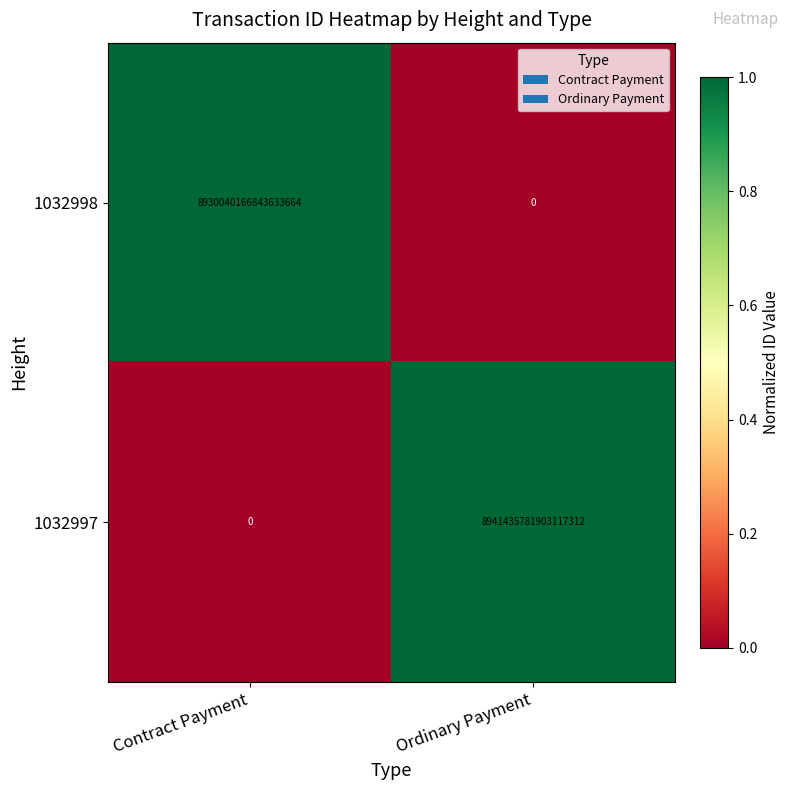

Count the number of data series in this chart.

2